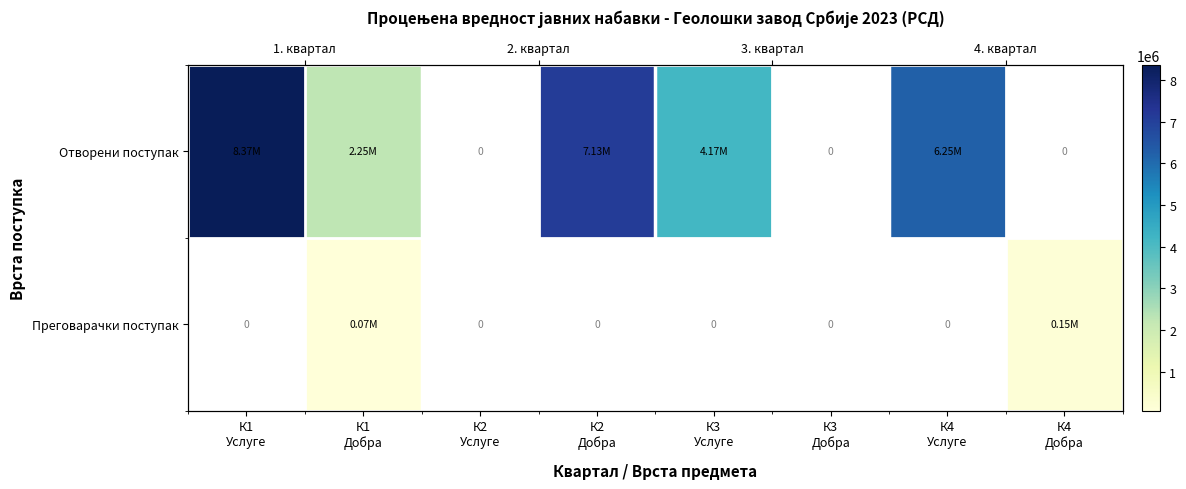

At how many categories does at least one series exceed 5081432?

3